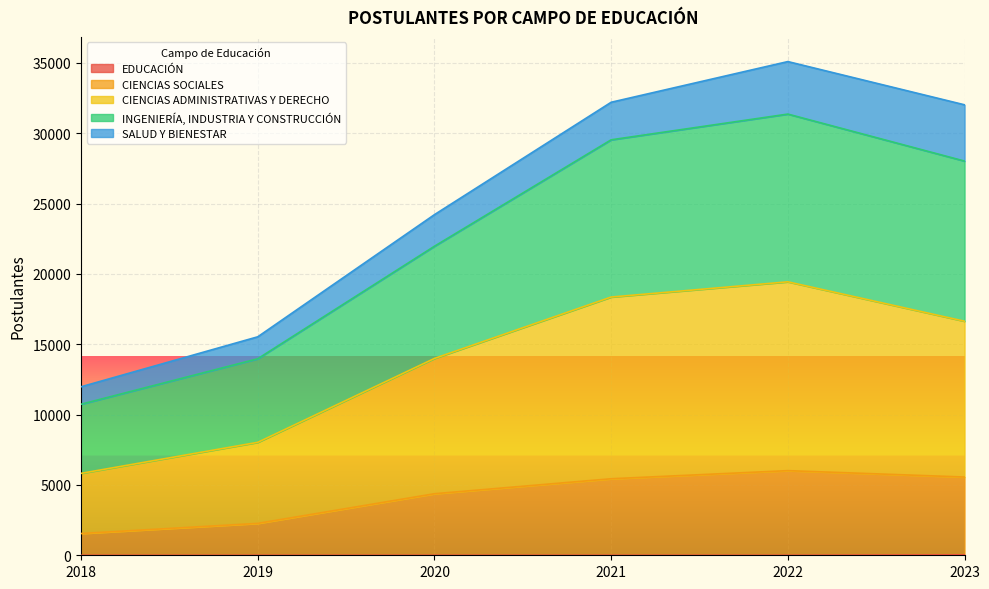

What is the maximum value shown in the chart?

35100